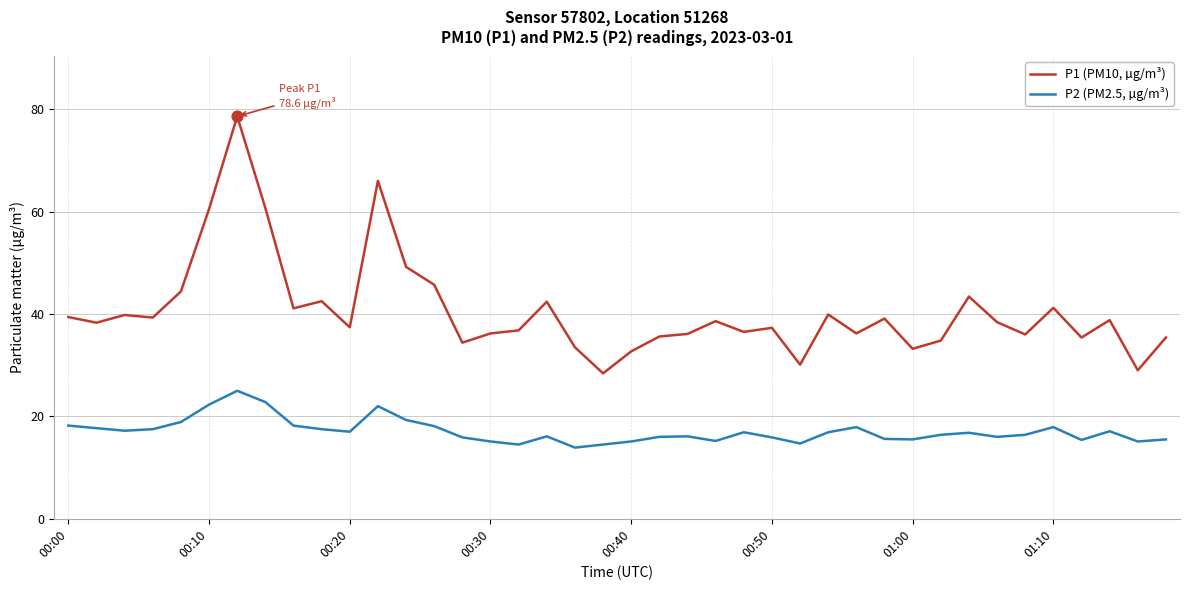

Which series has the largest total across all categories?

P1 (PM10, µg/m³)